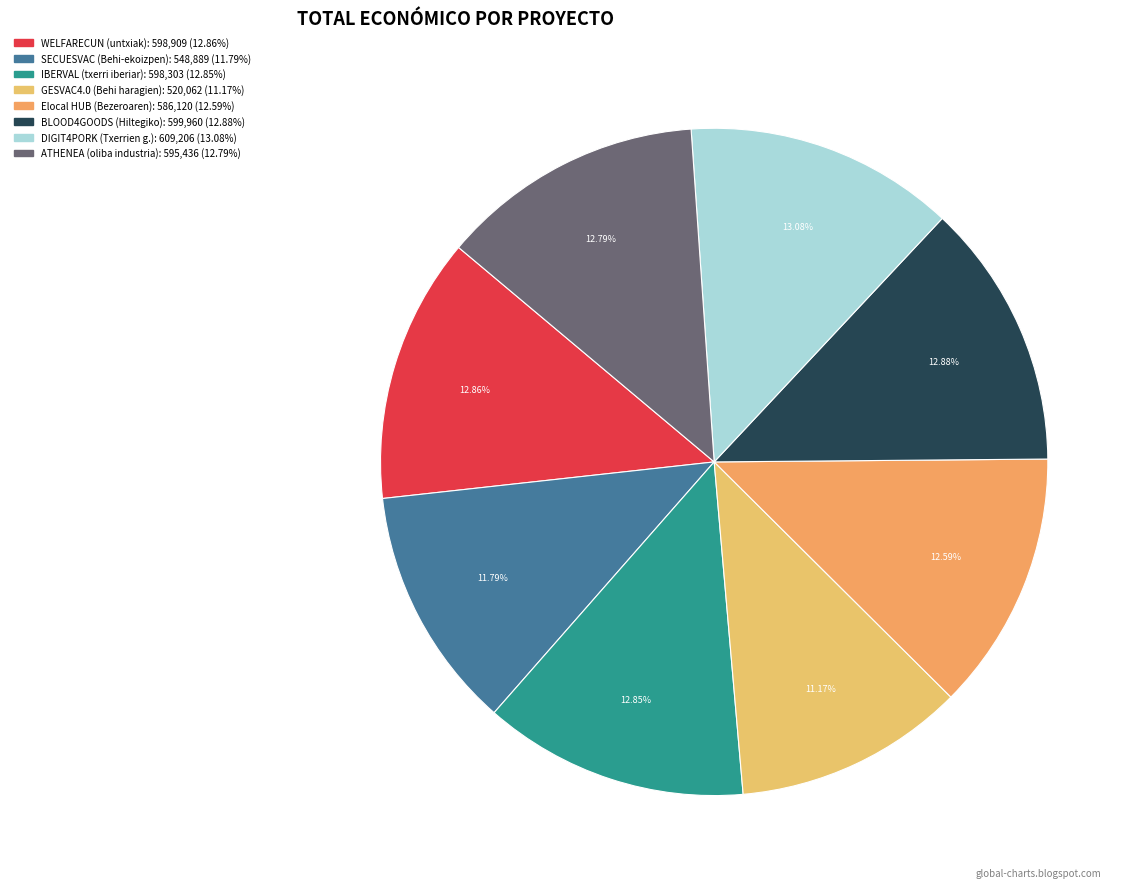

How many slices are in this pie chart?

8